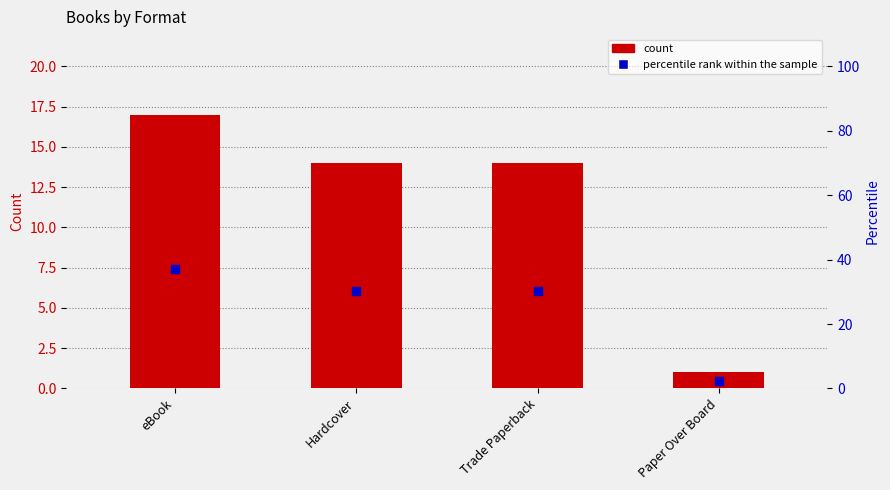

Which series reaches the minimum Y coordinate?

count